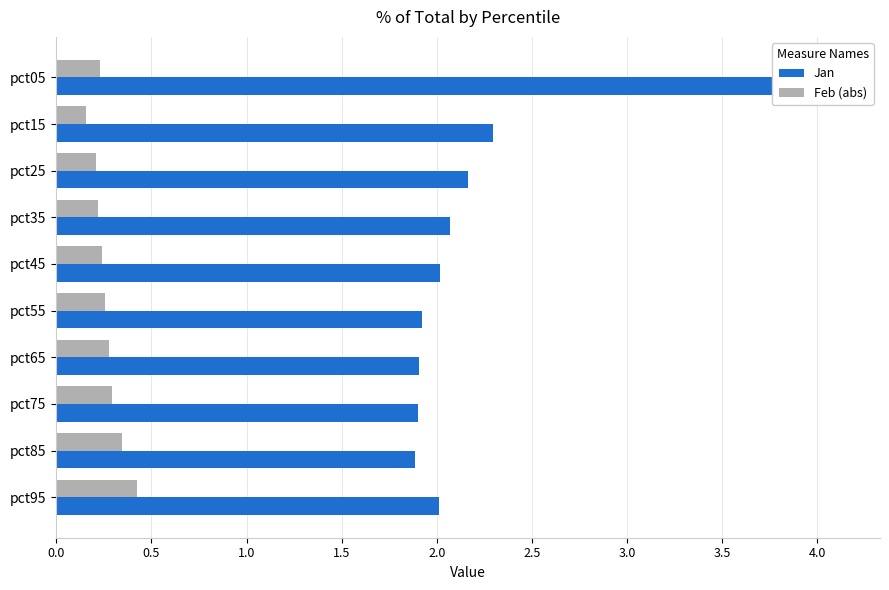

The value of Jan at pct55 is 1.9. True or false?

True